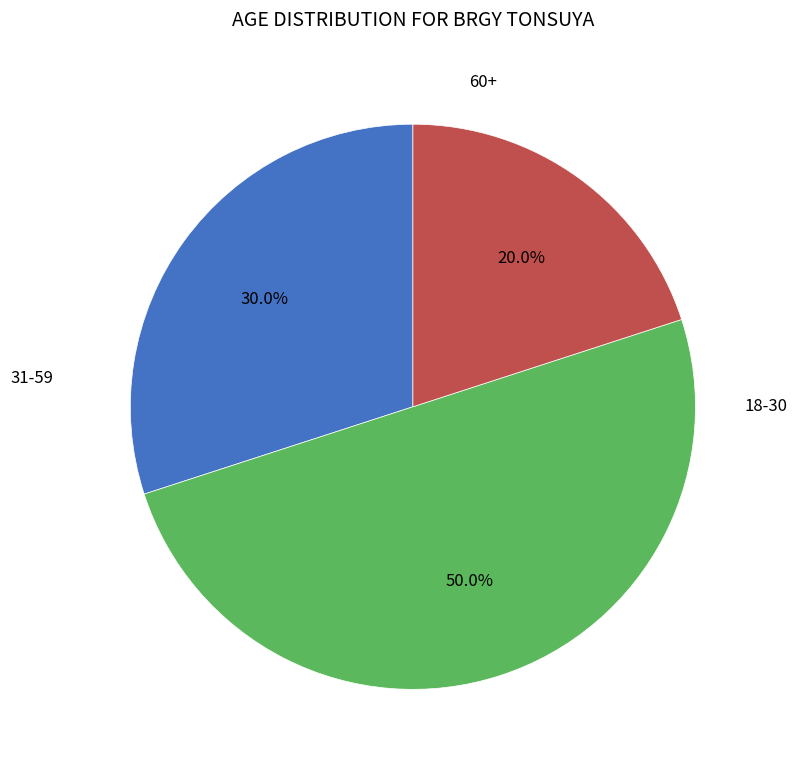

How many segments does this pie chart have?

3